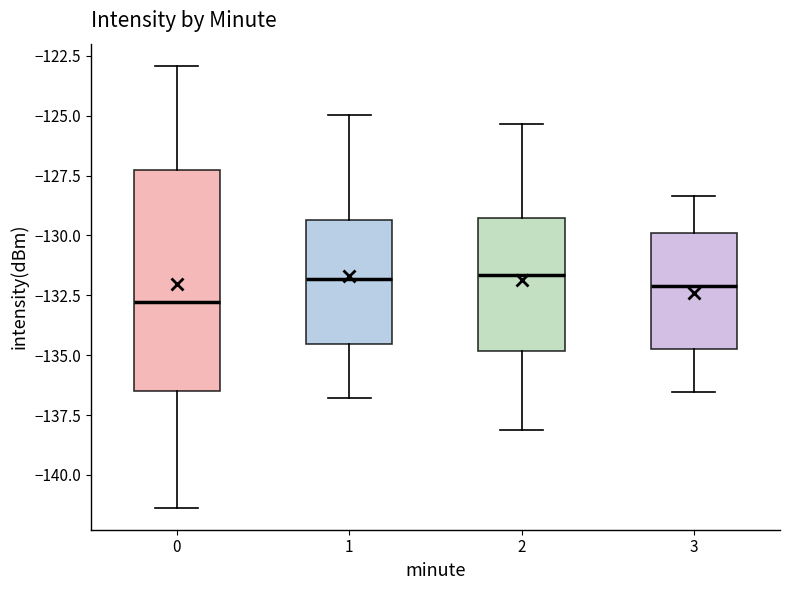

Reading left to right, transcribe this box plot: for each box, give where its median line is, the range the box spans, and where its two whiskers end, as read against the y-axis. The values are not printed on the chart, so give them approximately, as read against the axis.

0: median -133.0, box -136.5 to -127.0, whiskers -141.5 to -123.0
1: median -132.0, box -134.5 to -129.5, whiskers -137.0 to -125.0
2: median -131.5, box -135.0 to -129.5, whiskers -138.0 to -125.5
3: median -132.0, box -135.0 to -130.0, whiskers -136.5 to -128.5